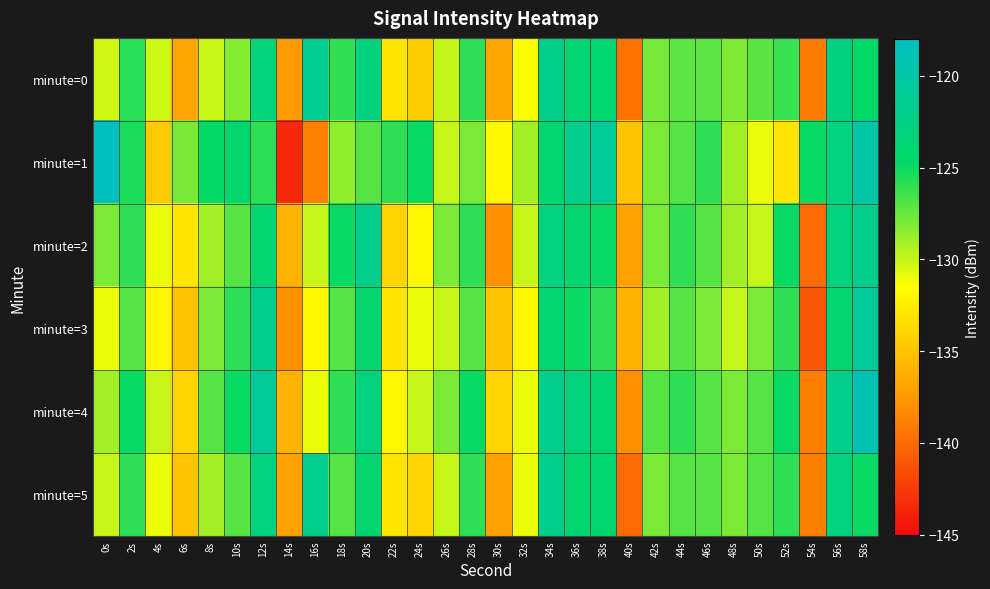

List the series in order of their peak value, highest first.

minute=1, minute=4, minute=3, minute=0, minute=2, minute=5